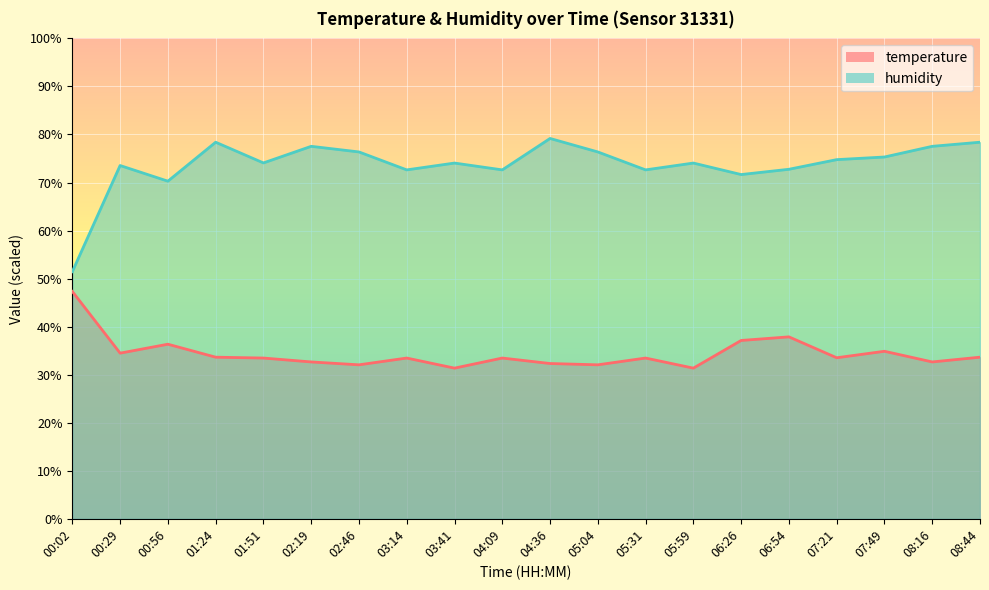

The temperature series shows 16.7 at 00:56. True or false?

False